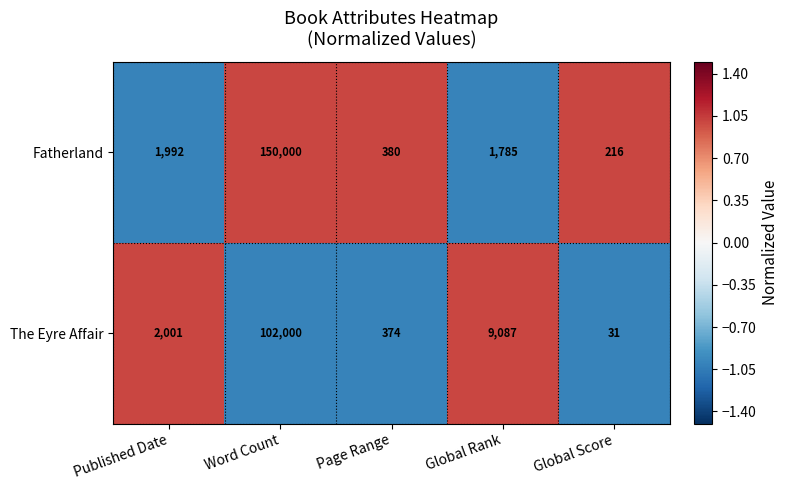

Where is Fatherland nearest to the value 75108?

Published Date